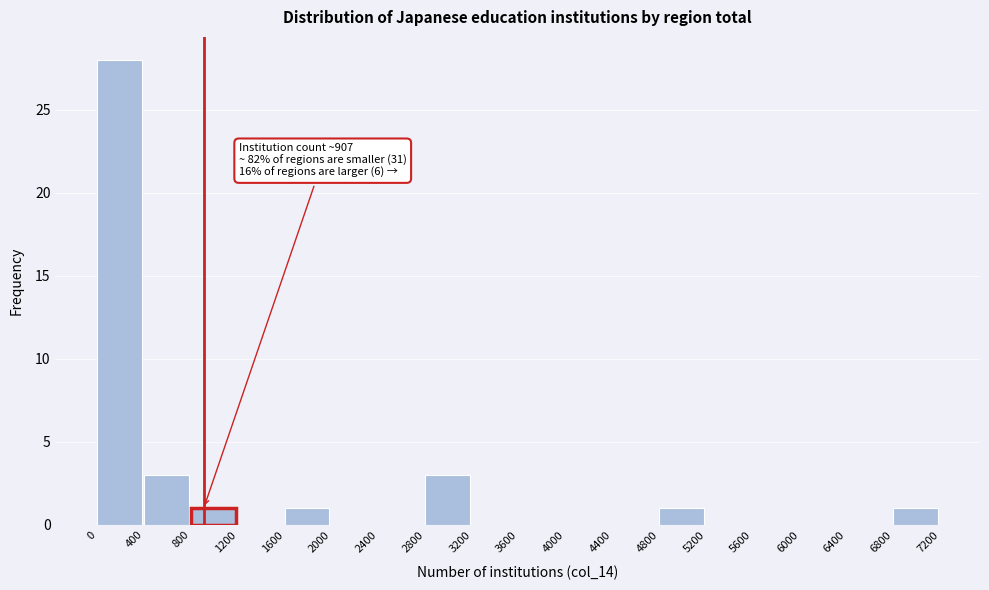

Which range on the x-axis has the tallest bar?

0 to 400